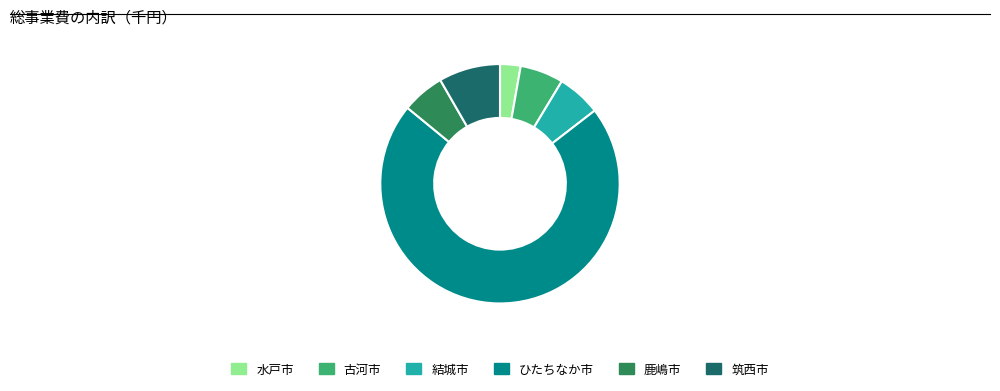

True or false: 古河市 accounts for 1% of the total.

False